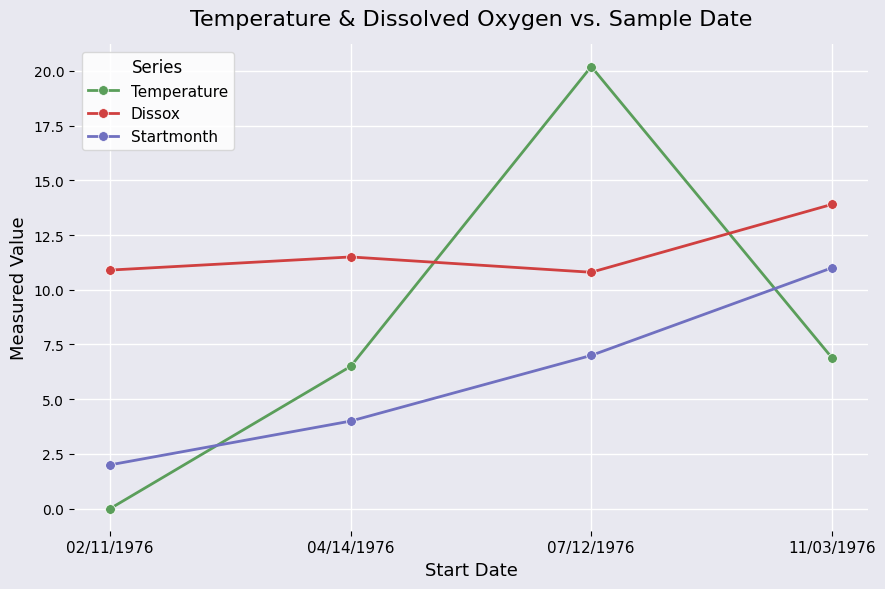

The Startmonth series shows 2.0 at 02/11/1976. True or false?

True